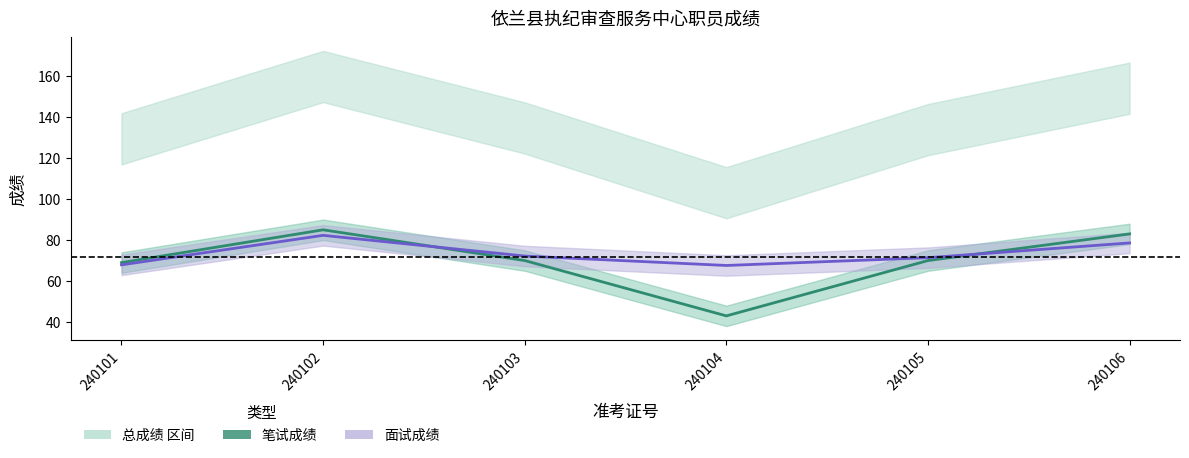

Which series has the largest total across all categories?

面试成绩